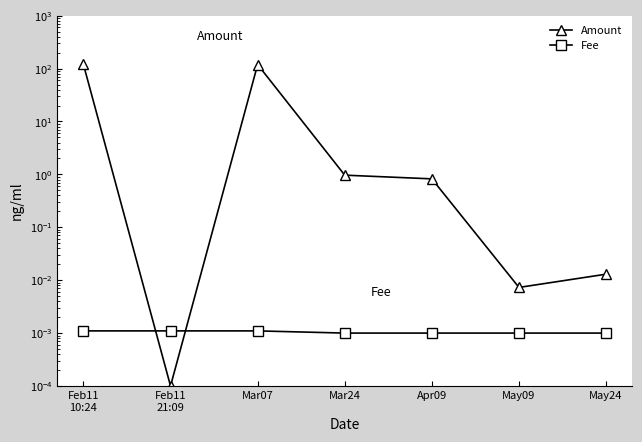

Read the Amount value at Mar07.

119.0